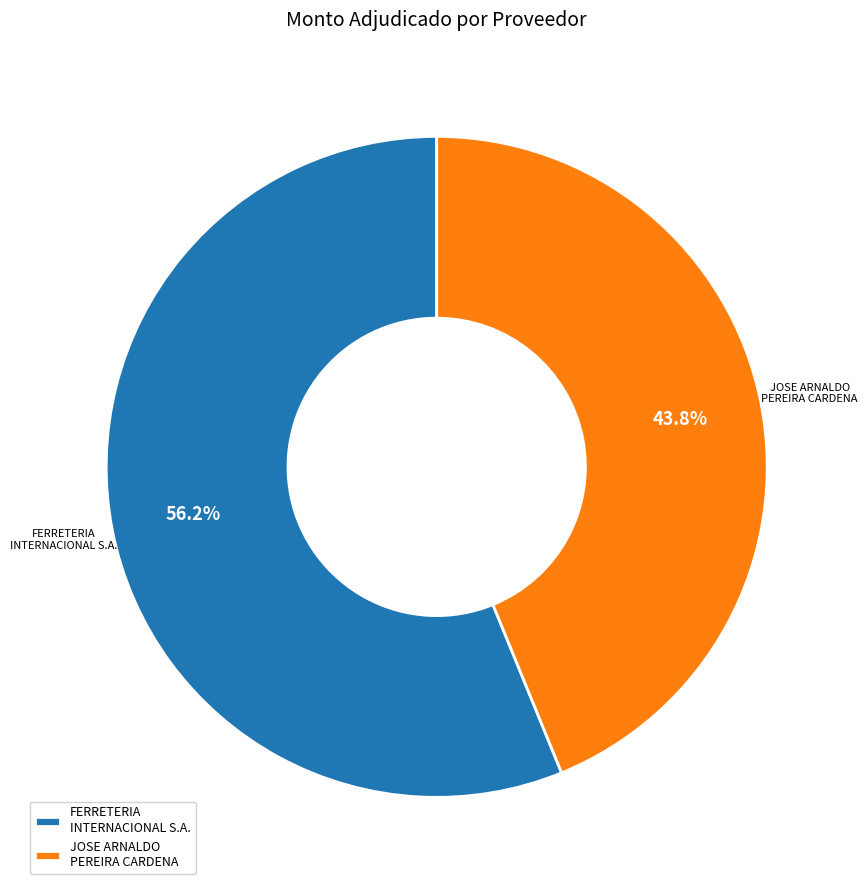

Combined, do JOSE ARNALDO PEREIRA CARDENA and FERRETERIA INTERNACIONAL S.A. account for over 50%?

Yes